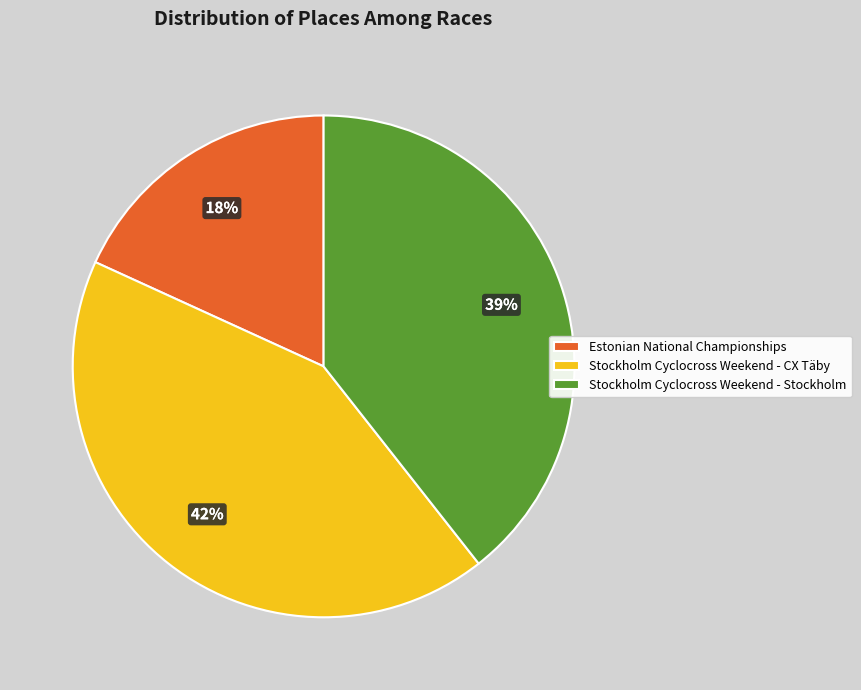

Approximately how many times larger is the value at Stockholm Cyclocross Weekend - Stockholm compared to Stockholm Cyclocross Weekend - CX Täby?

0.9